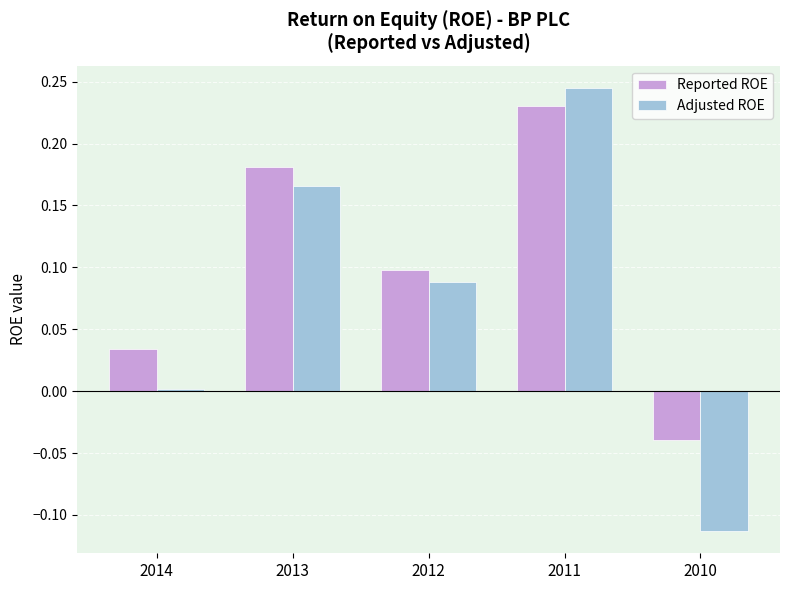

What are all the series names shown in the legend?

Reported ROE, Adjusted ROE